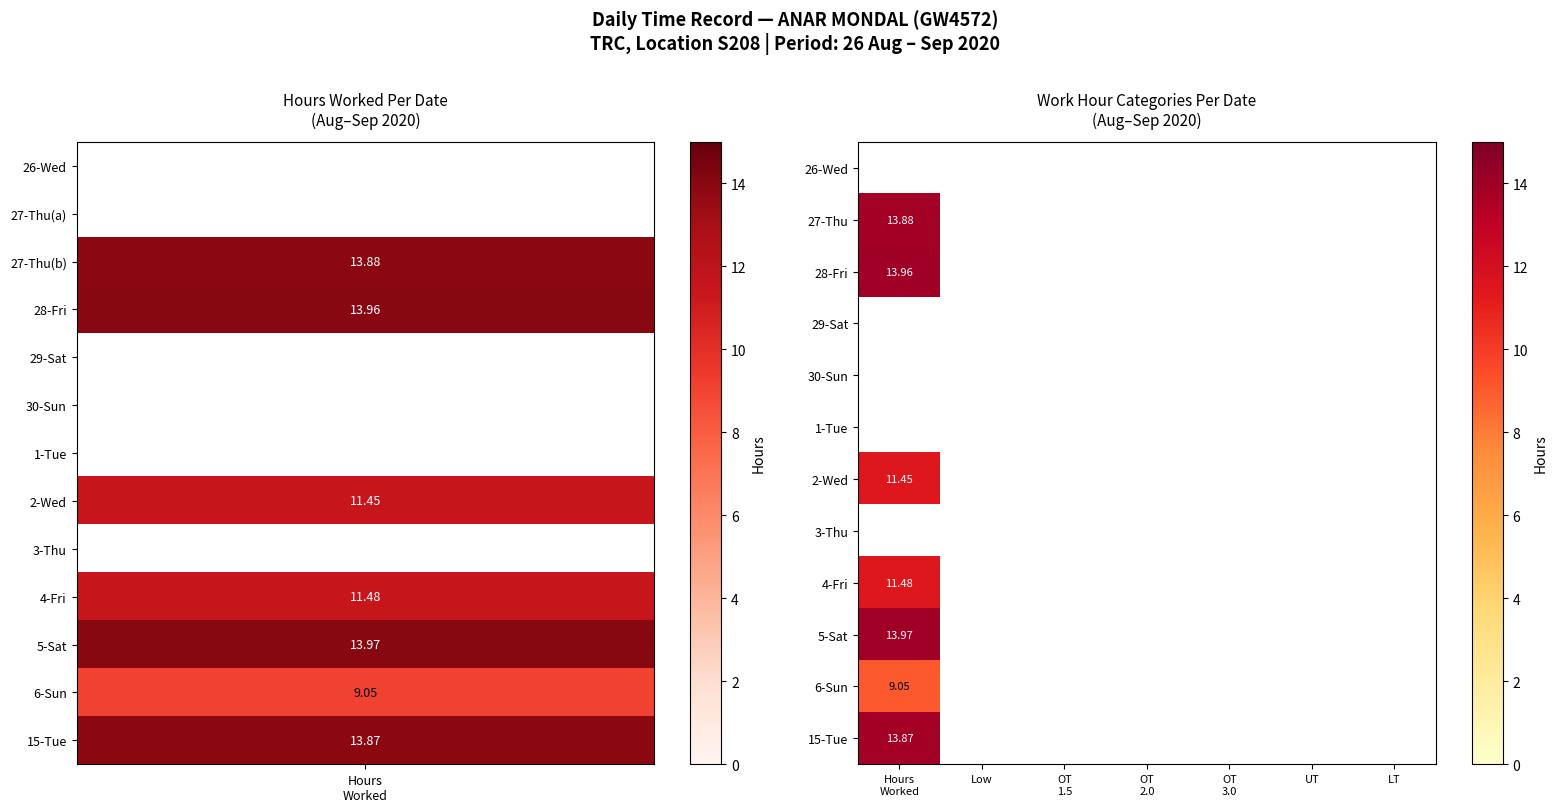

List the series in order of their peak value, lowest first.

6-Sun, 26-Wed, 27-Thu, 28-Fri, 29-Sat, 30-Sun, 1-Tue, 2-Wed, 3-Thu, 4-Fri, 15-Tue, 5-Sat